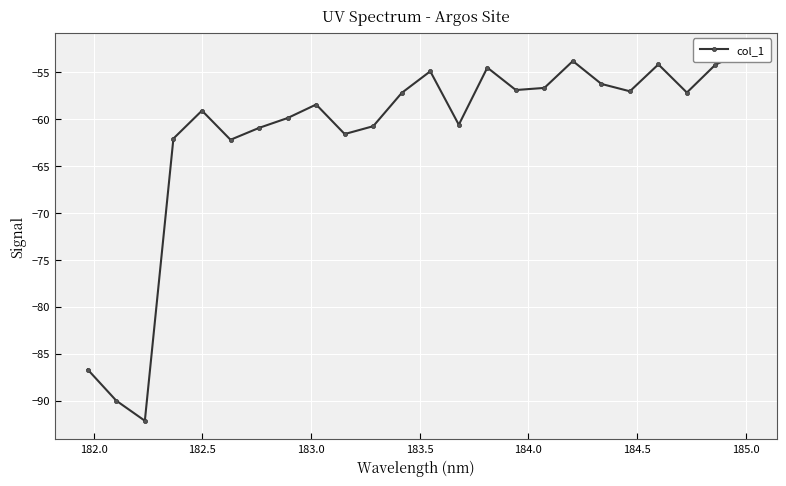

The value at 20 is -11.1. True or false?

False